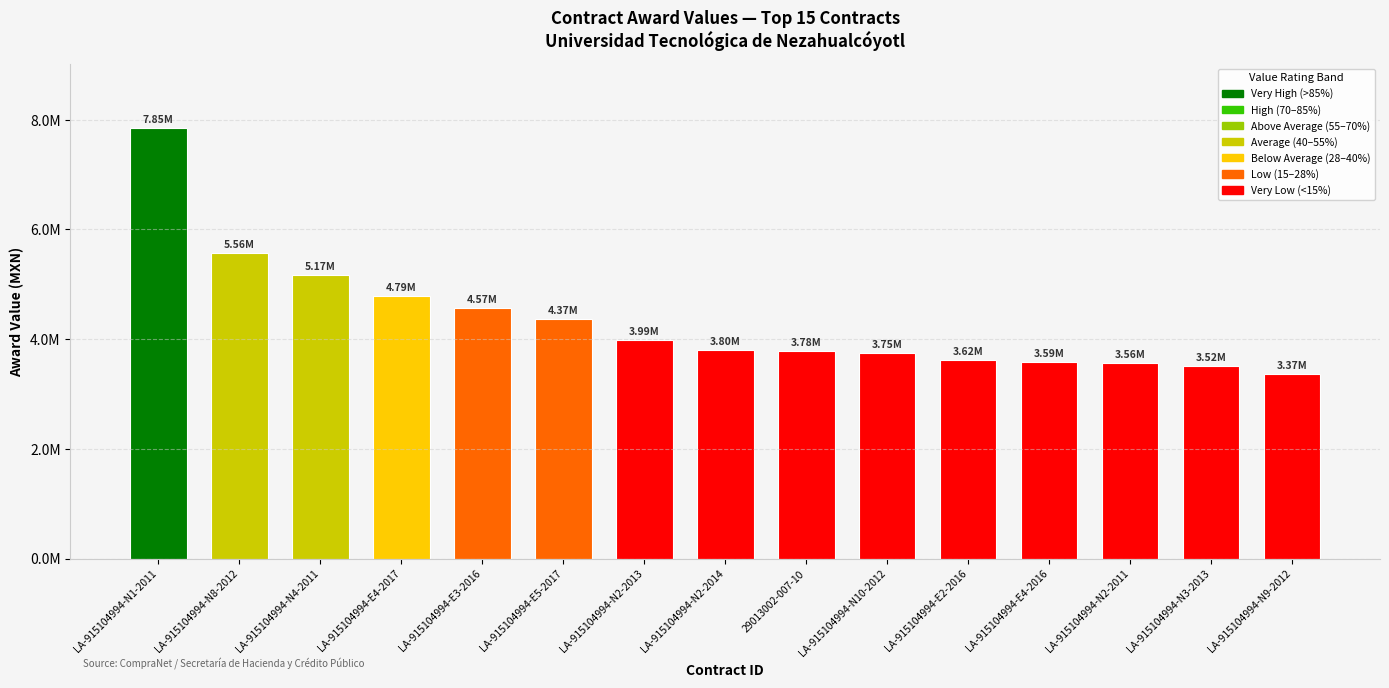

Which has a higher value, LA-915104994-E2-2016 or LA-915104994-E4-2017?

LA-915104994-E4-2017